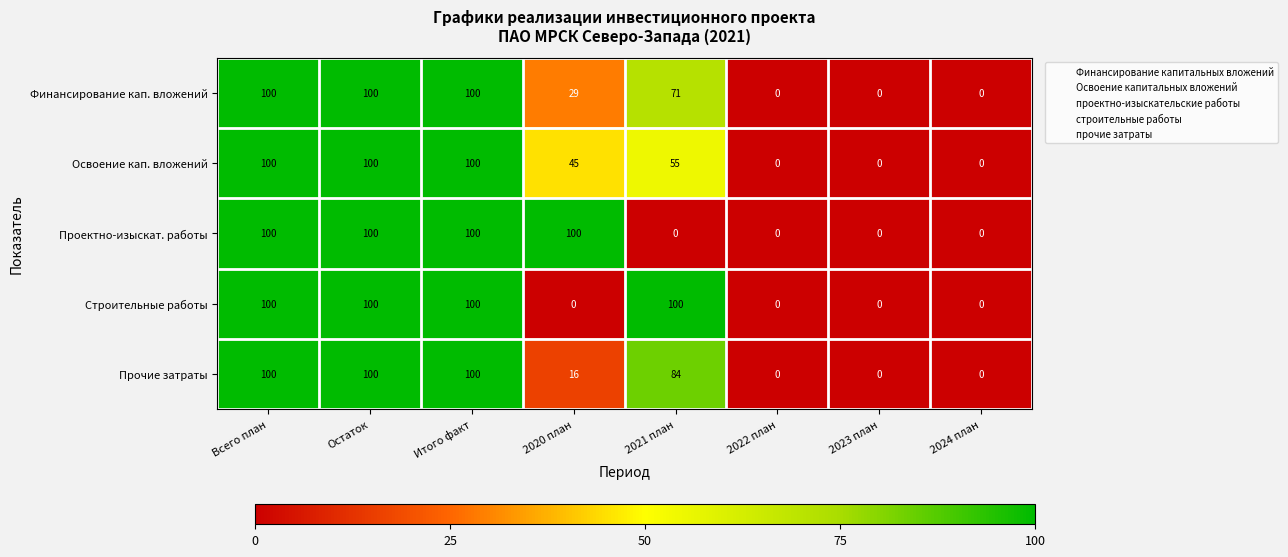

Between 2021 план and 2023 план, which series saw the biggest shift?

Строительные работы